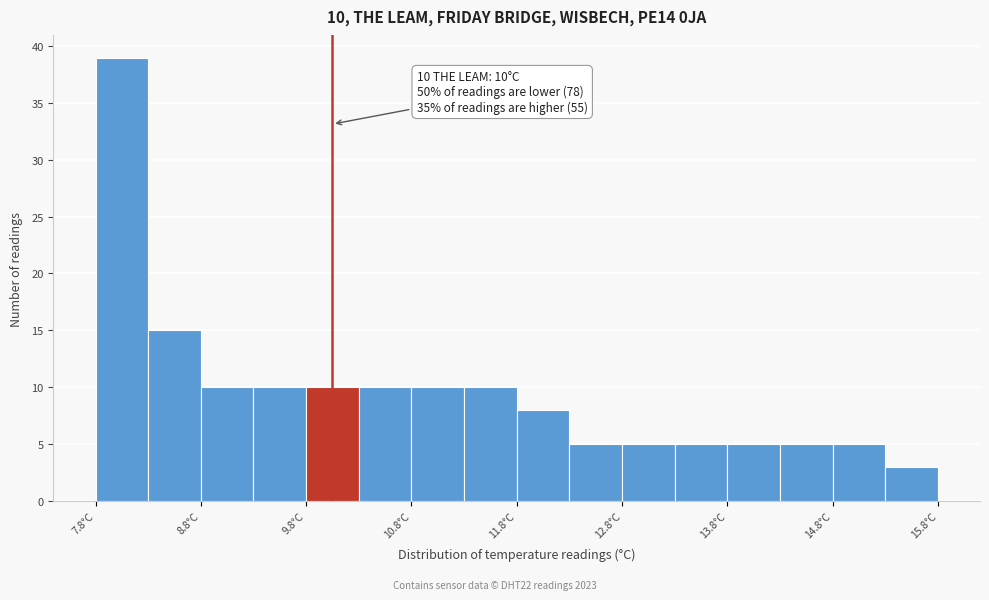

Which range on the x-axis has the tallest bar?

7.75 to 8.25